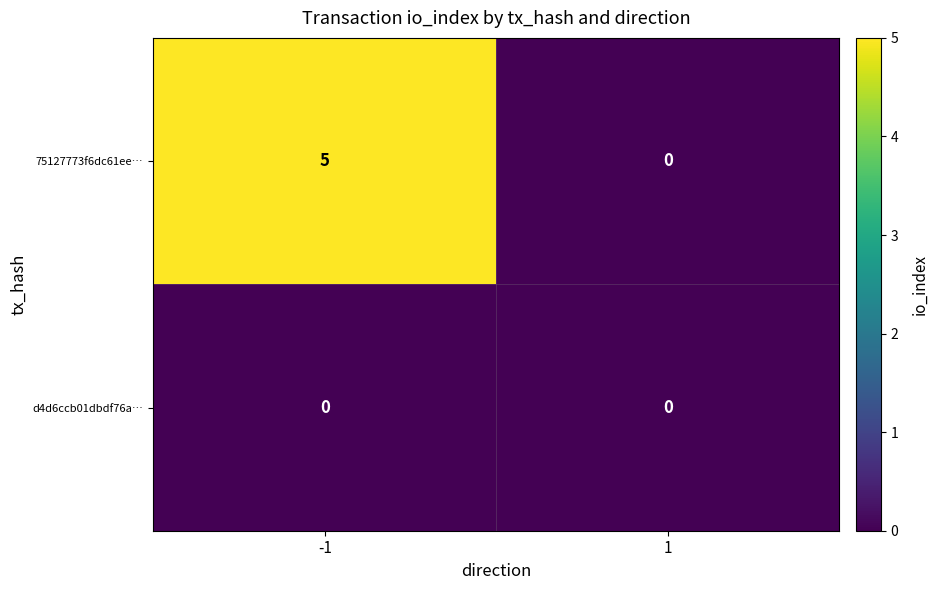

Which series has the largest range (max minus min)?

75127773f6dc61ee…